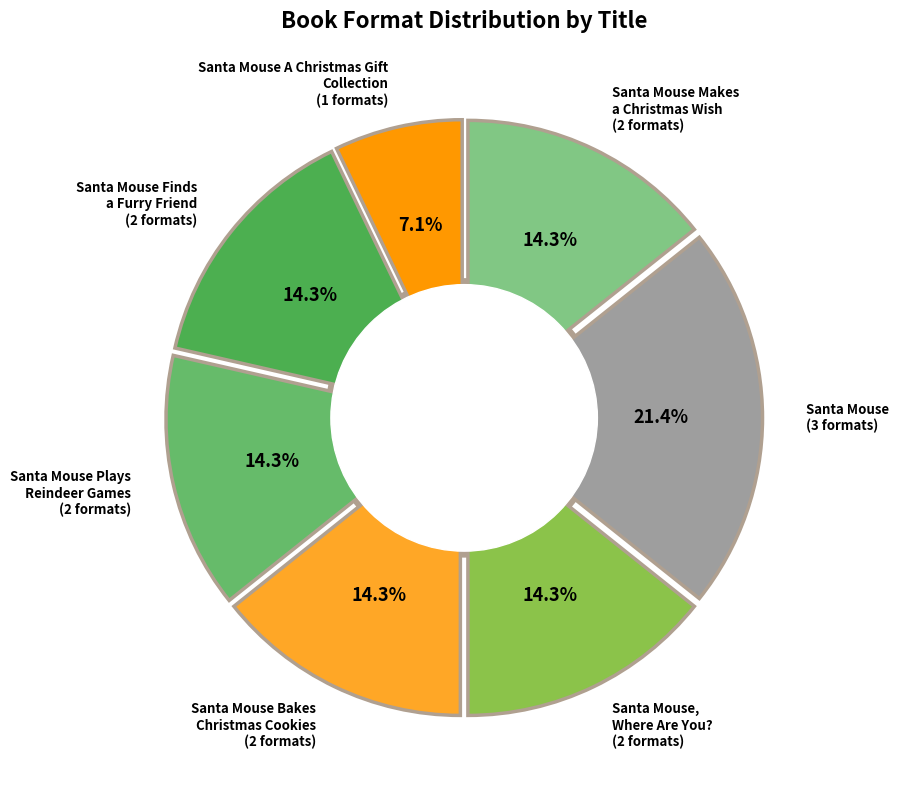

Is there a majority slice in this chart?

No